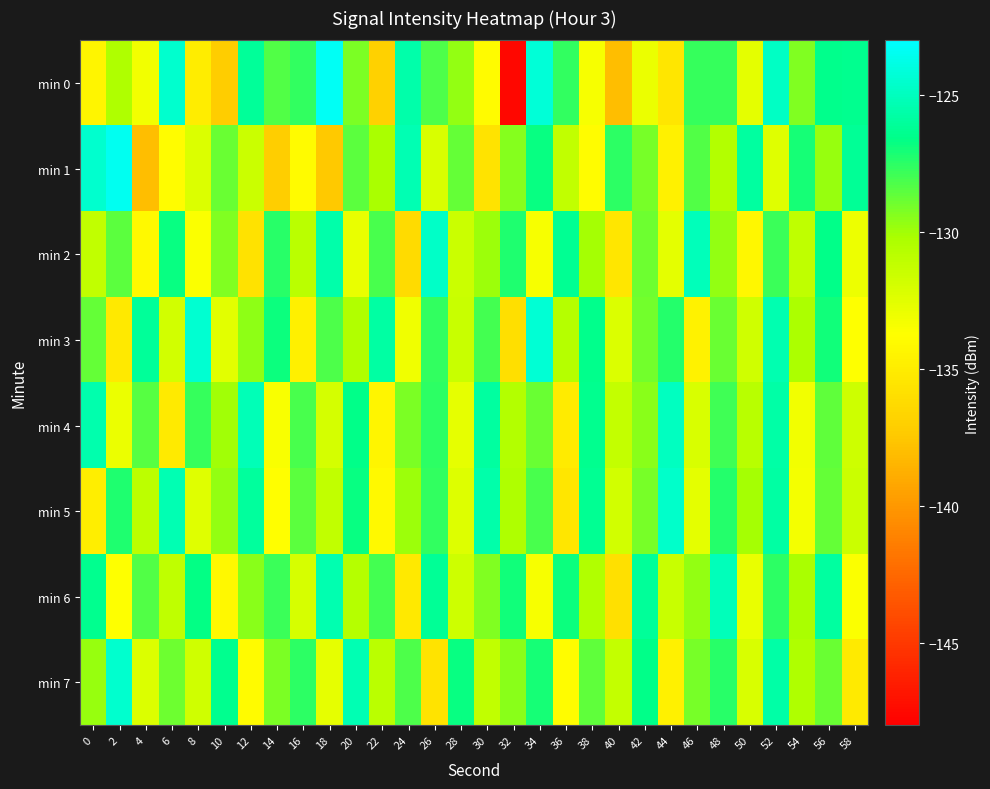

Which series has the largest range (max minus min)?

min 0